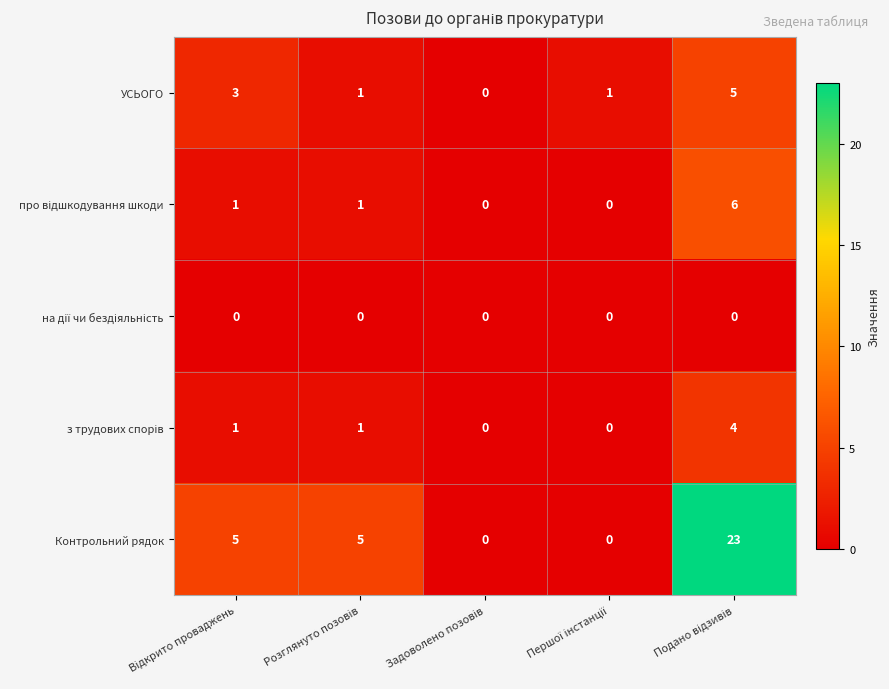

At how many categories does at least one series exceed 17?

1